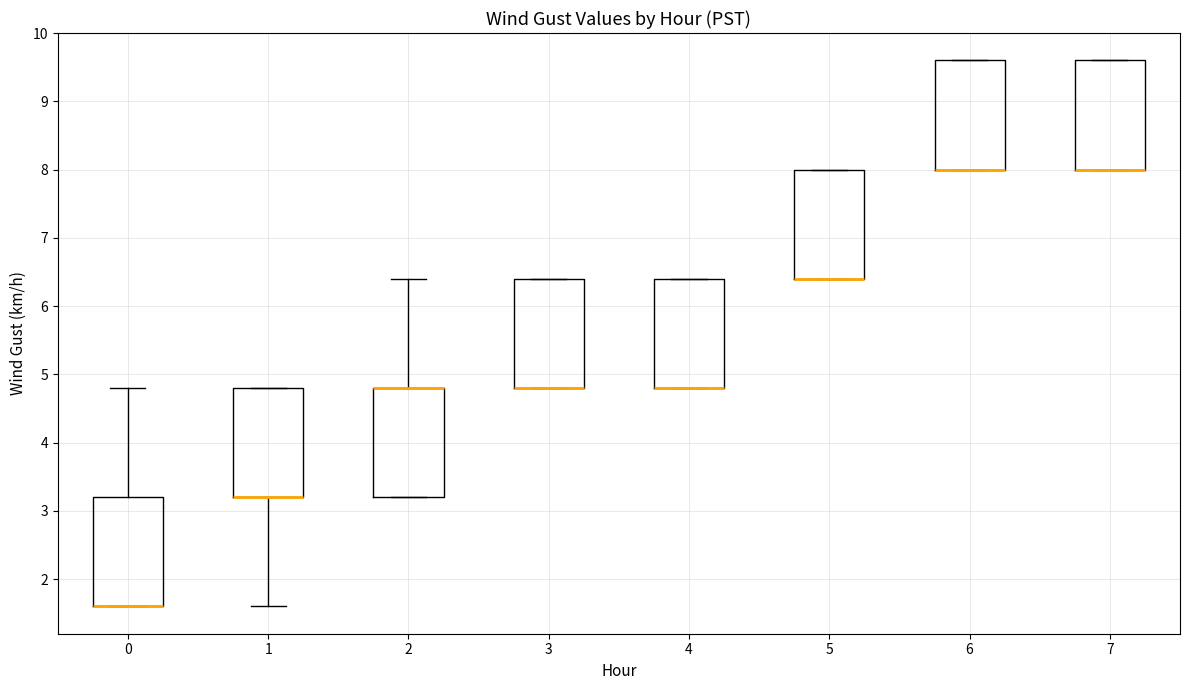

Reading left to right, transcribe this box plot: for each box, give where its median line is, the range the box spans, and where its two whiskers end, as read against the y-axis. The values are not printed on the chart, so give them approximately, as read against the axis.

0: median 1.6 (drawn on the box's lower edge), box 1.6 to 3.2, whiskers 1.6 to 4.8
1: median 3.2 (drawn on the box's lower edge), box 3.2 to 4.8, whiskers 1.6 to 4.8
2: median 4.8 (drawn on the box's upper edge), box 3.2 to 4.8, whiskers 3.2 to 6.4
3: median 4.8 (drawn on the box's lower edge), box 4.8 to 6.4, whiskers 4.8 to 6.4
4: median 4.8 (drawn on the box's lower edge), box 4.8 to 6.4, whiskers 4.8 to 6.4
5: median 6.4 (drawn on the box's lower edge), box 6.4 to 8.0, whiskers 6.4 to 8.0
6: median 8.0 (drawn on the box's lower edge), box 8.0 to 9.6, whiskers 8.0 to 9.6
7: median 8.0 (drawn on the box's lower edge), box 8.0 to 9.6, whiskers 8.0 to 9.6